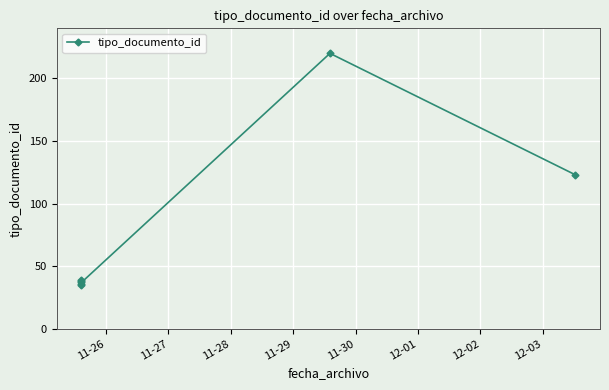

Which label corresponds to the smallest value in the chart?

11-26